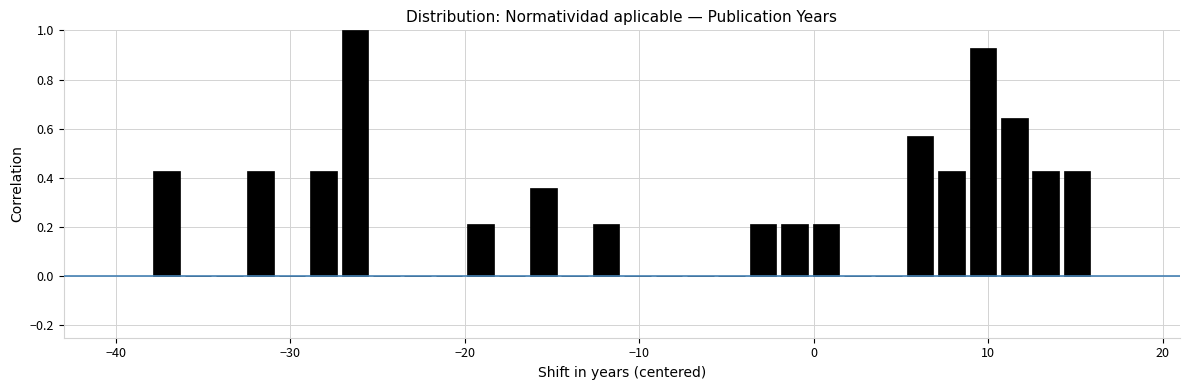

Read against the x-axis, roughly where is the centre of the tallest bar?

-26